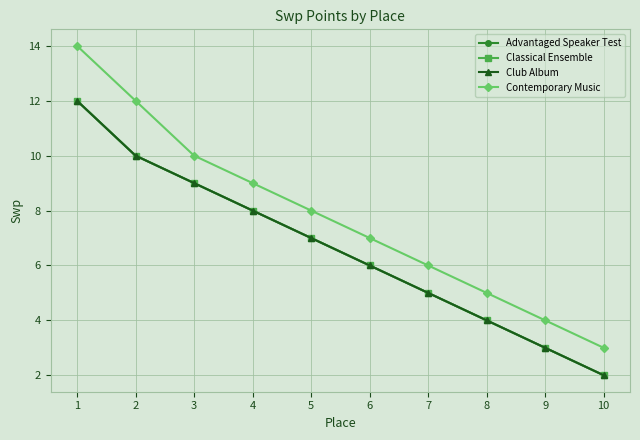

Is this an area chart (filled region under the line)?

No